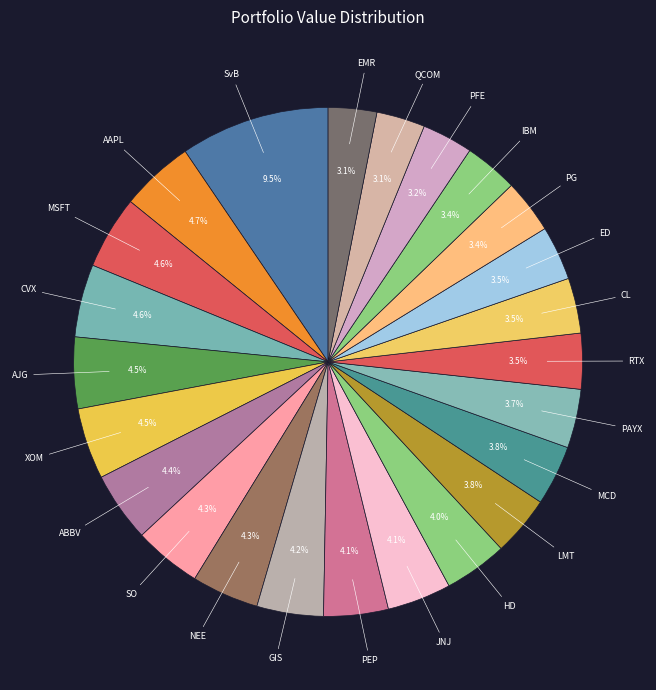

How many segments does this pie chart have?

24